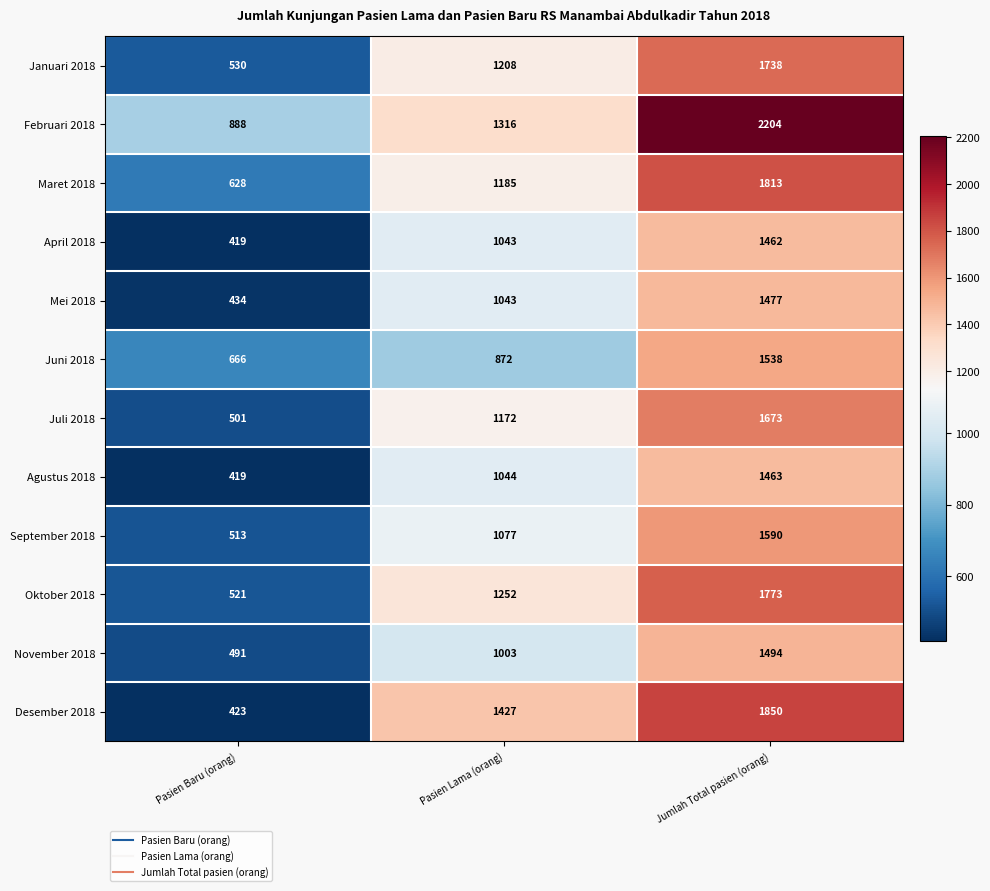

What is the average value of the Maret 2018 series?

1209